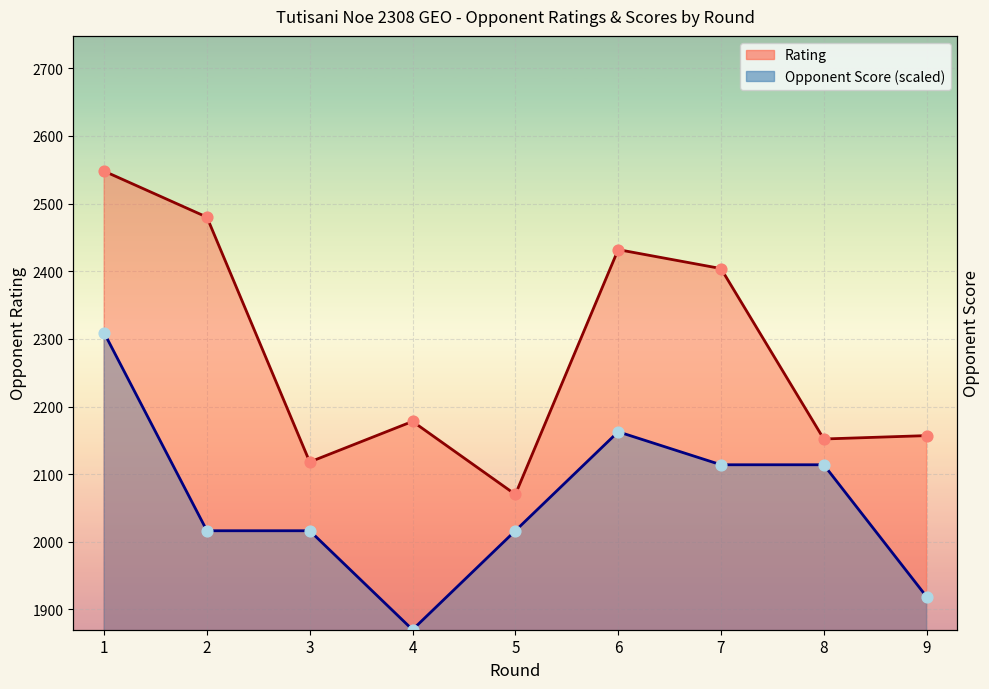

Which series reaches the minimum Y coordinate?

Opponent Score